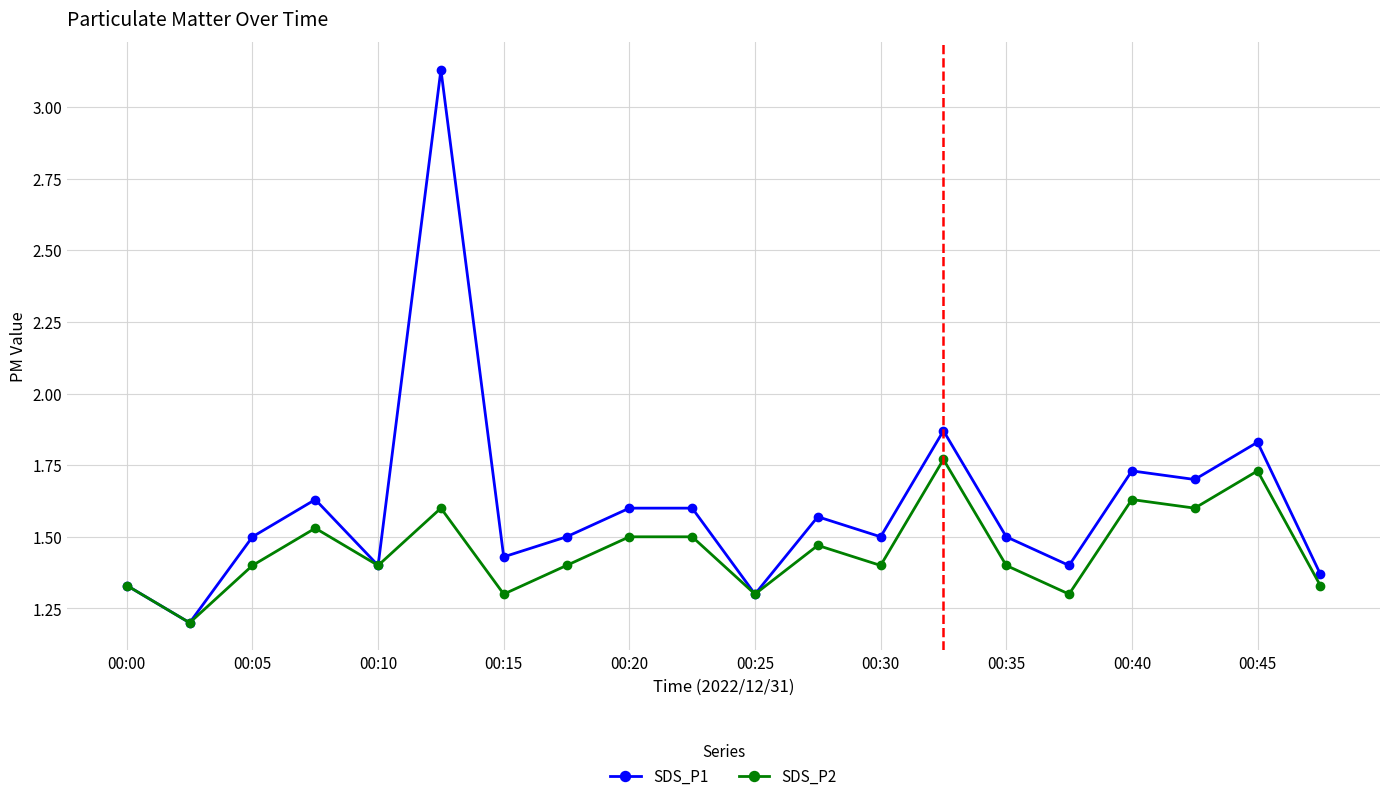

Rank the series by their average value, from highest to lowest.

SDS_P1, SDS_P2